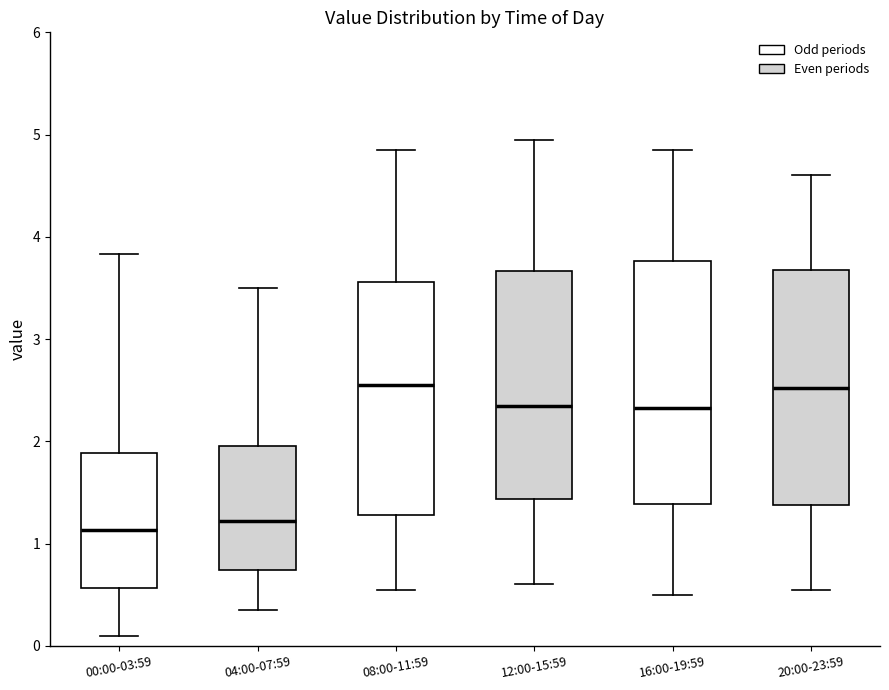

Reading left to right, transcribe this box plot: for each box, give where its median line is, the range the box spans, and where its two whiskers end, as read against the y-axis. The values are not printed on the chart, so give them approximately, as read against the axis.

00:00-03:59: median 1.1, box 0.6 to 1.9, whiskers 0.1 to 3.8
04:00-07:59: median 1.2, box 0.7 to 2.0, whiskers 0.4 to 3.5
08:00-11:59: median 2.6, box 1.3 to 3.6, whiskers 0.6 to 4.9
12:00-15:59: median 2.4, box 1.4 to 3.7, whiskers 0.6 to 5.0
16:00-19:59: median 2.3, box 1.4 to 3.8, whiskers 0.5 to 4.9
20:00-23:59: median 2.5, box 1.4 to 3.7, whiskers 0.6 to 4.6